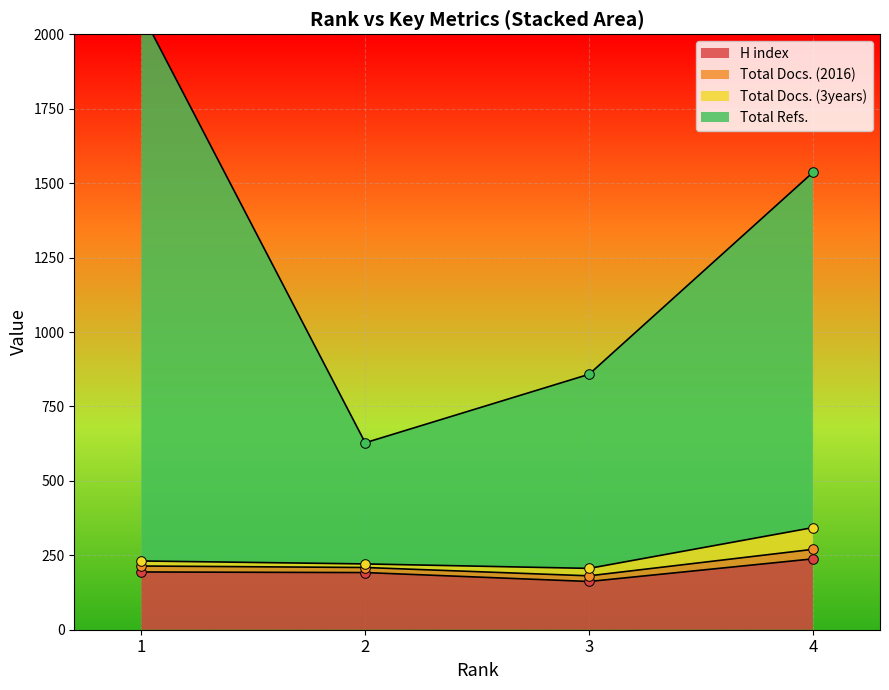

At which category is the sum across all series the highest?

1